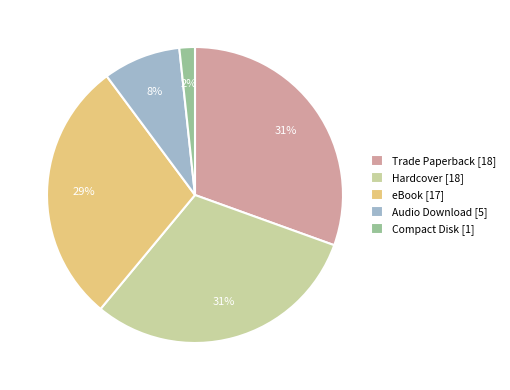

Is the sum of Compact Disk [1] and Trade Paperback [18] greater than half?

No